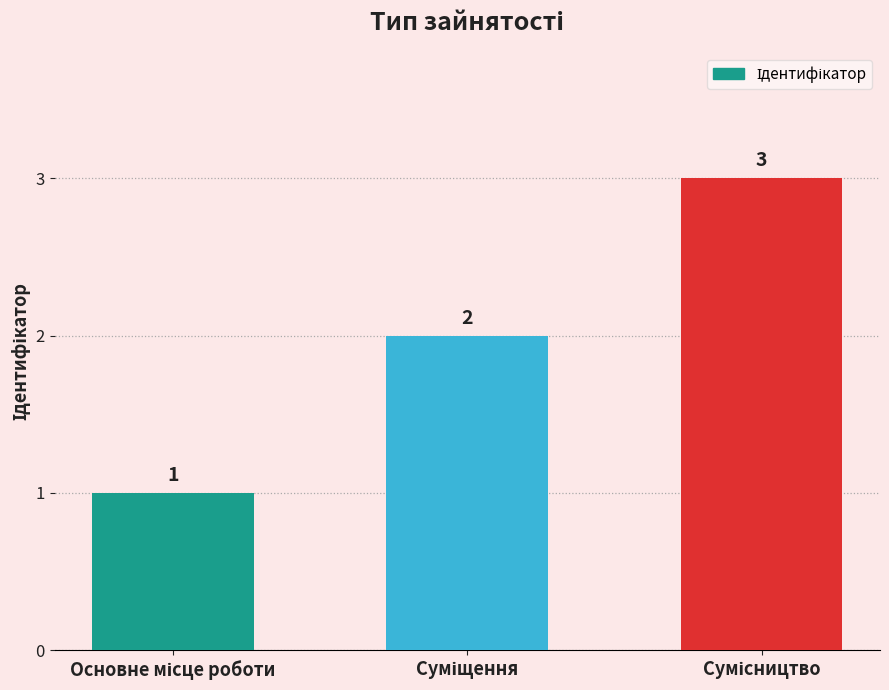

Does the chart contain any negative values?

No